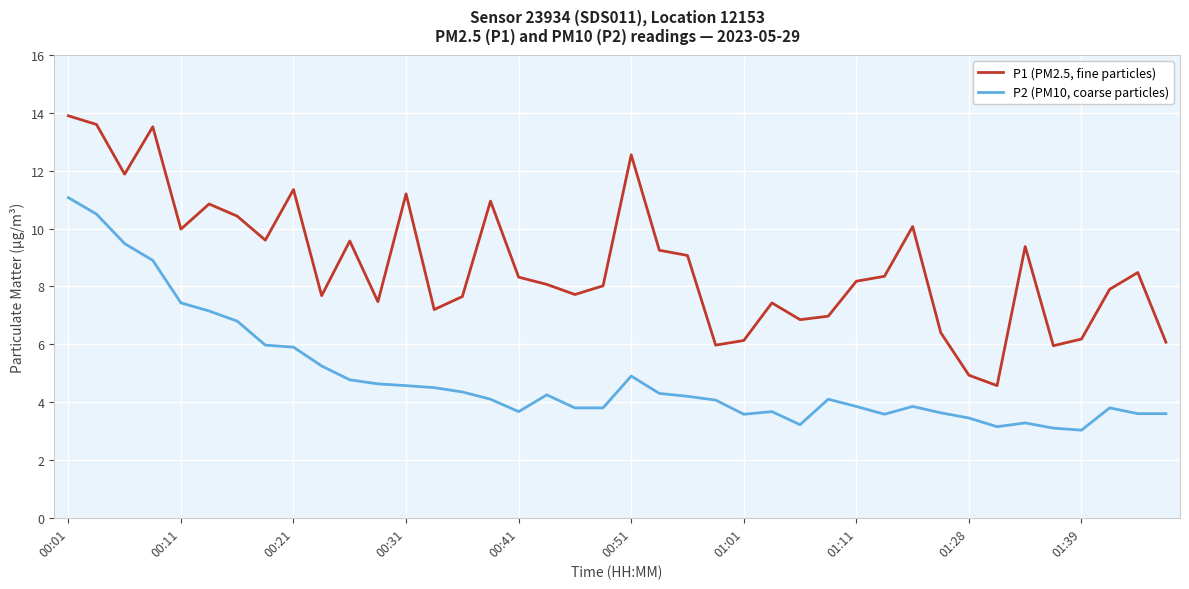

True or false: P1 (PM2.5, fine particles) and P2 (PM10, coarse particles) cross at least once.

False